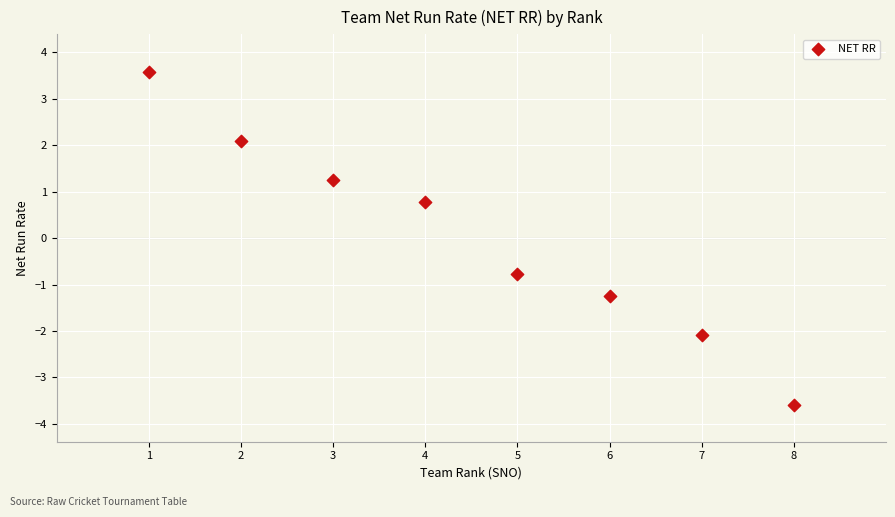

What is the average X value?

4.5